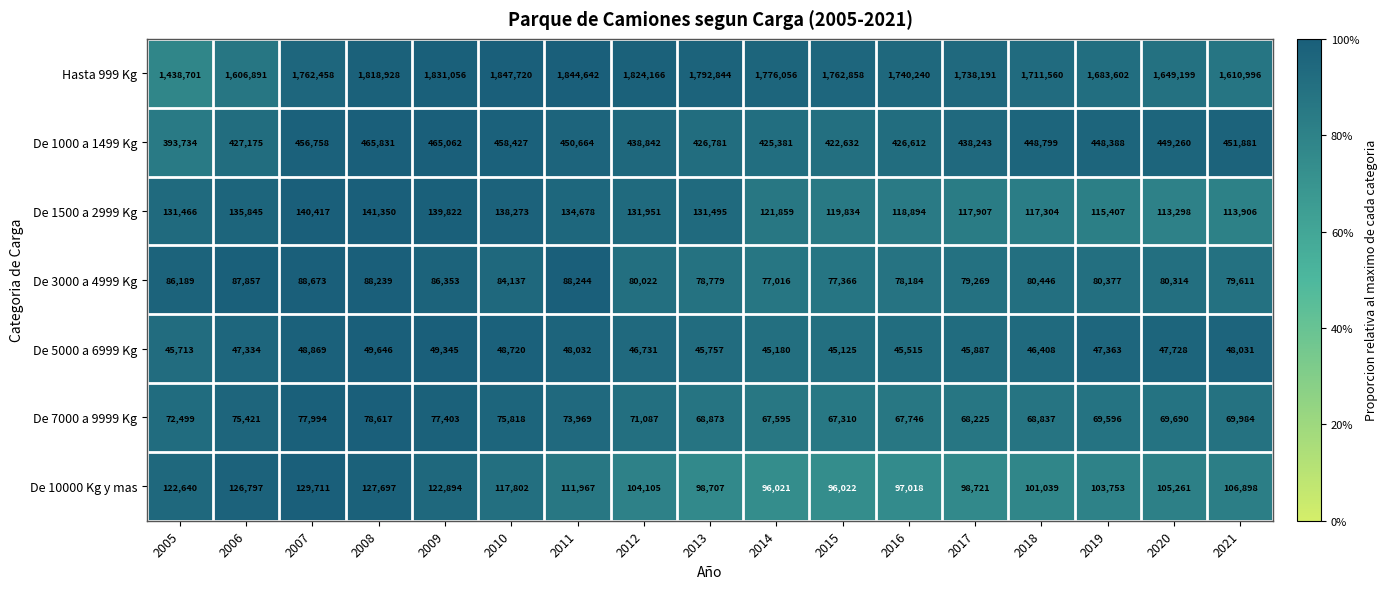

Which series has the largest range (max minus min)?

Hasta 999 Kg